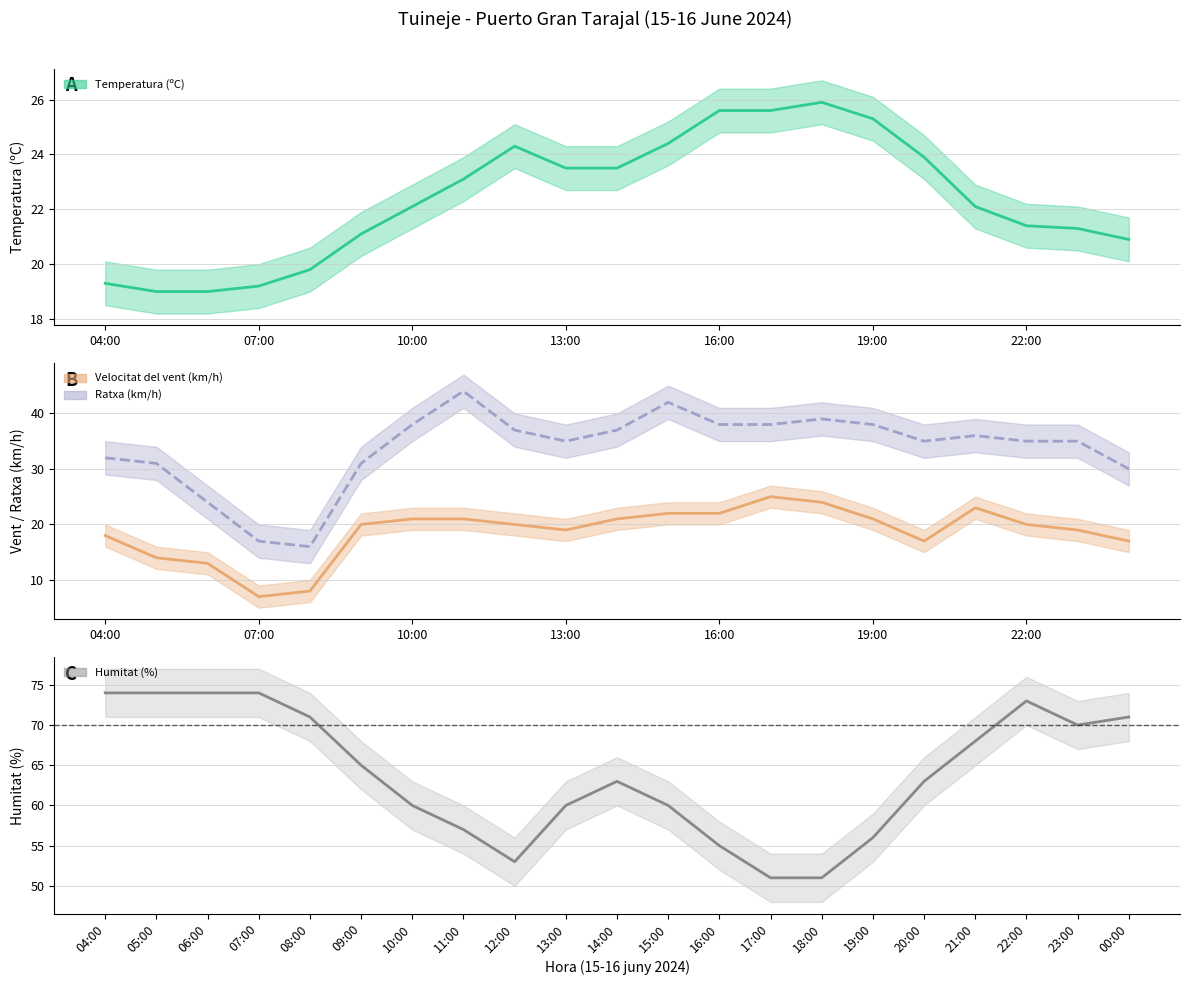

Reading left to right, list all the values displayed in this chart.

Temperatura (ºC): 19.3	19.0	19.0	19.2	19.8	21.1	22.1	23.1	24.3	23.5	23.5	24.4	25.6	25.6	25.9	25.3	23.9	22.1	21.4	21.3	20.9
Velocitat del vent (km/h): 18.0	14.0	13.0	7.0	8.0	20.0	21.0	21.0	20.0	19.0	21.0	22.0	22.0	25.0	24.0	21.0	17.0	23.0	20.0	19.0	17.0
Ratxa (km/h): 32.0	31.0	24.0	17.0	16.0	31.0	38.0	44.0	37.0	35.0	37.0	42.0	38.0	38.0	39.0	38.0	35.0	36.0	35.0	35.0	30.0
Humitat (%): 74.0	74.0	74.0	74.0	71.0	65.0	60.0	57.0	53.0	60.0	63.0	60.0	55.0	51.0	51.0	56.0	63.0	68.0	73.0	70.0	71.0